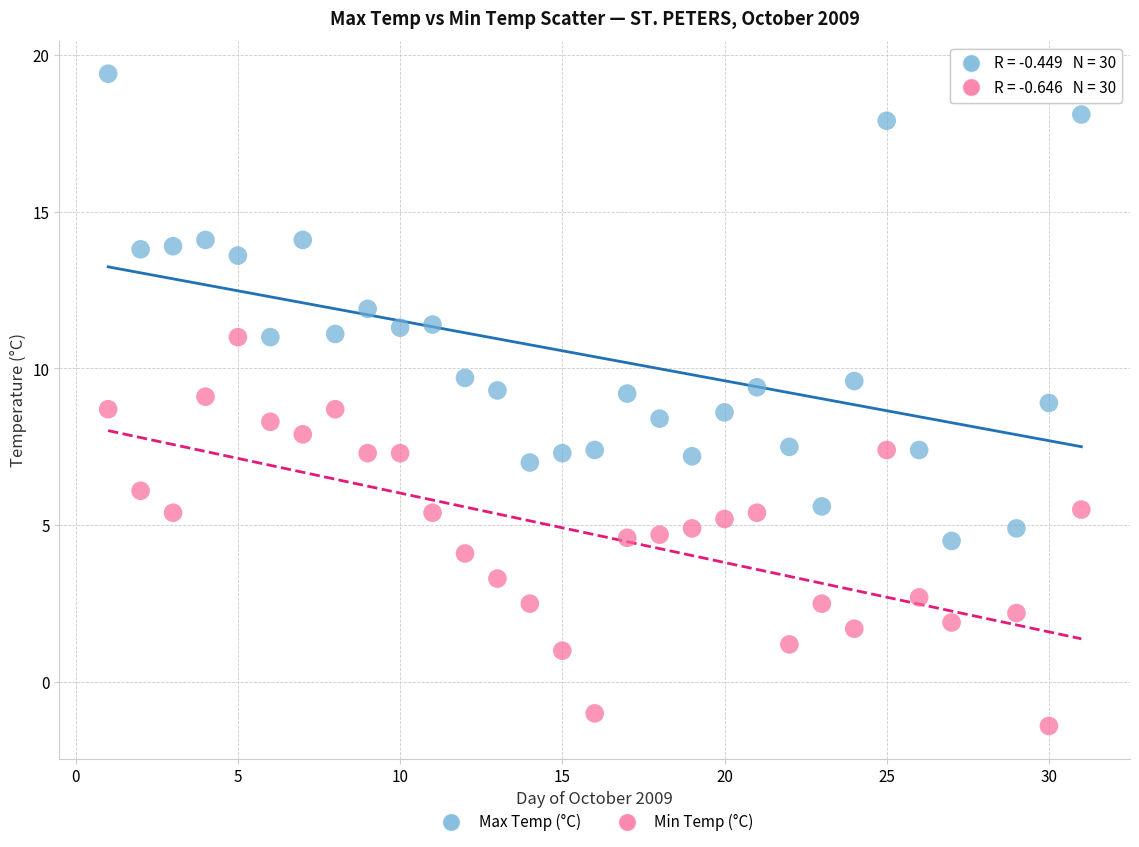

Which series reaches the maximum Y coordinate?

Max Temp (°C)